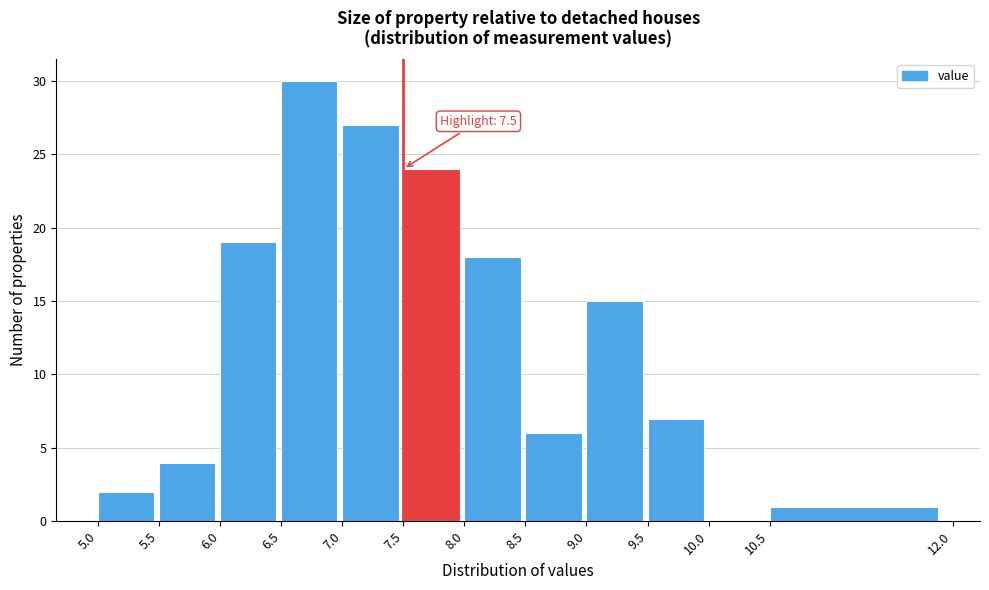

Which range on the x-axis has the tallest bar?

6.5 to 7.0